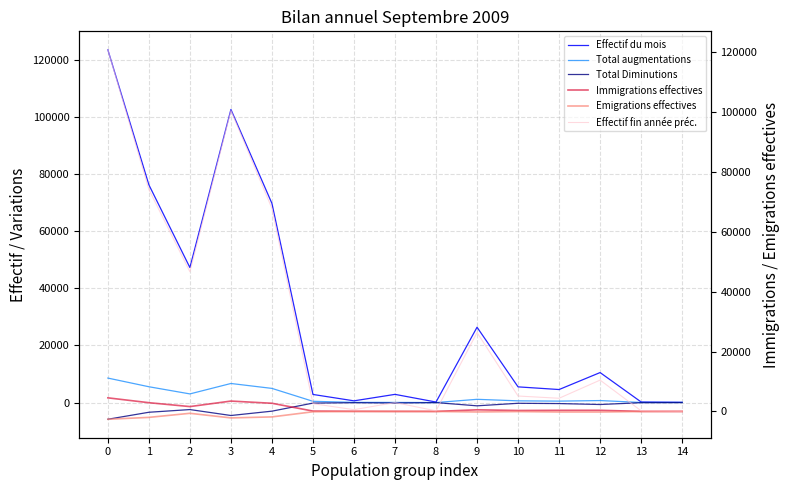

What is the approximate value of Effectif du mois at 2, to the nearest 100?

47300